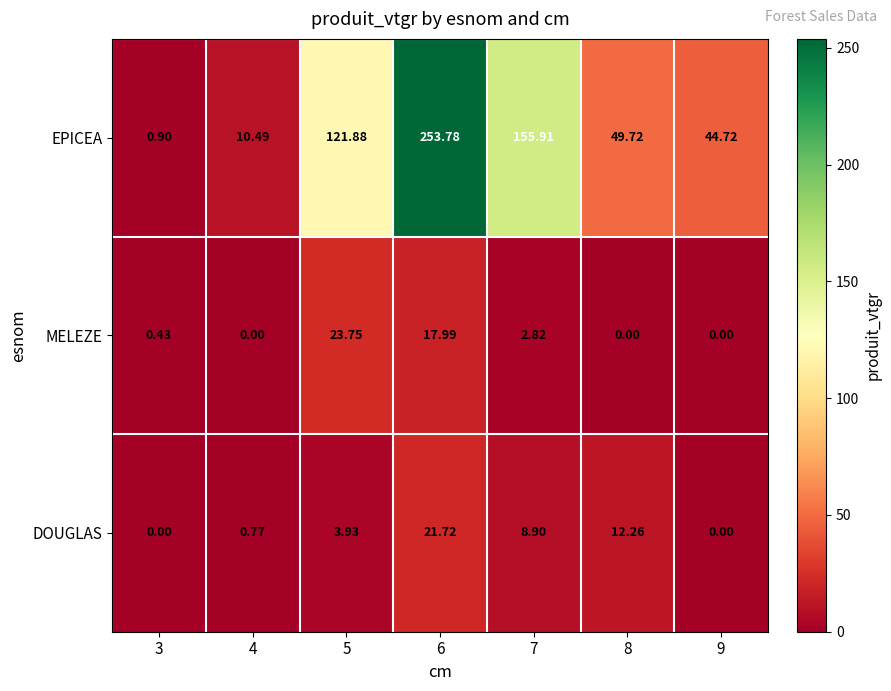

Which series has the widest spread of values?

EPICEA